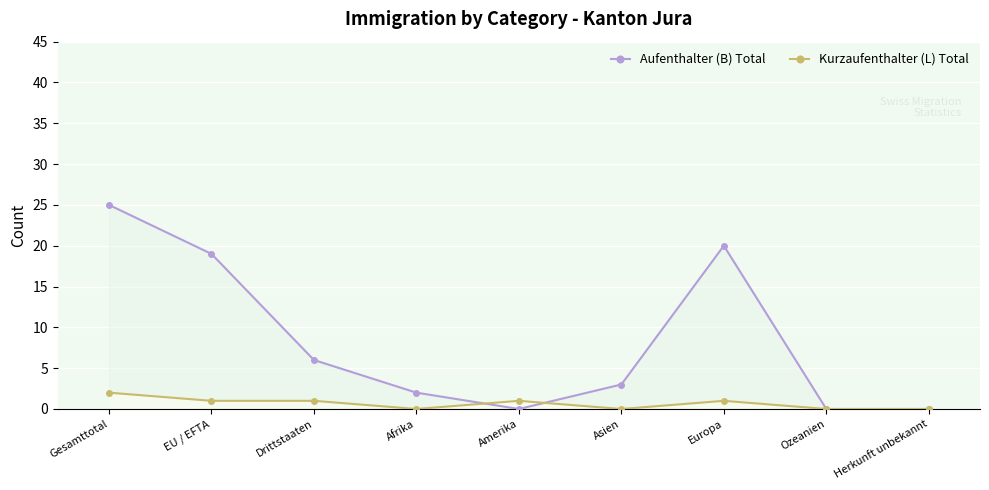

What is the difference between the maximum and minimum values in the Aufenthalter (B) Total series?

25